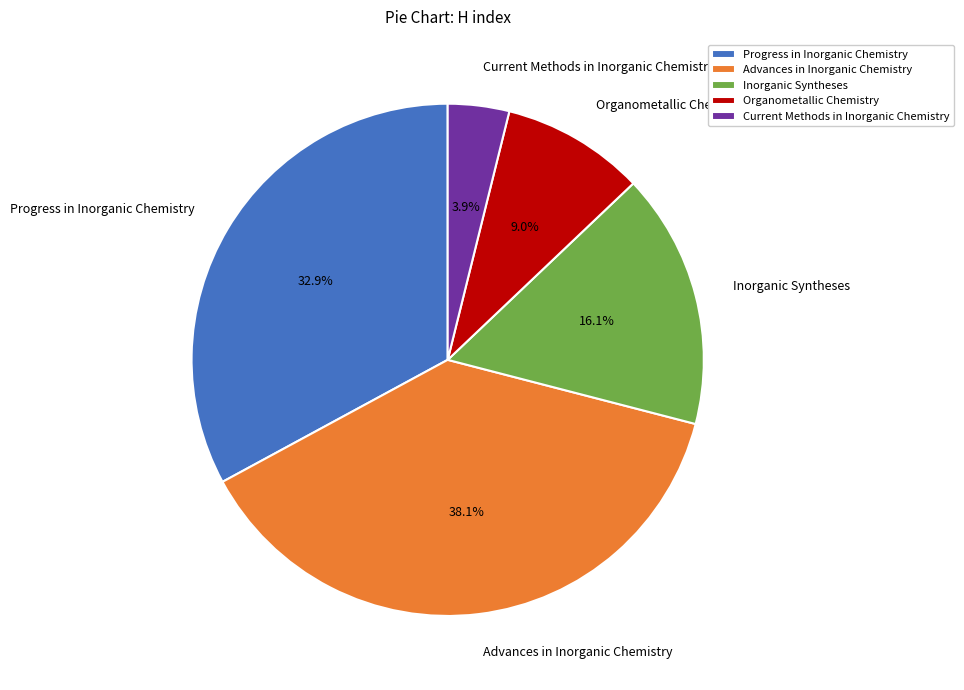

What is the ratio of the value at Current Methods in Inorganic Chemistry to the value at Progress in Inorganic Chemistry?

0.1